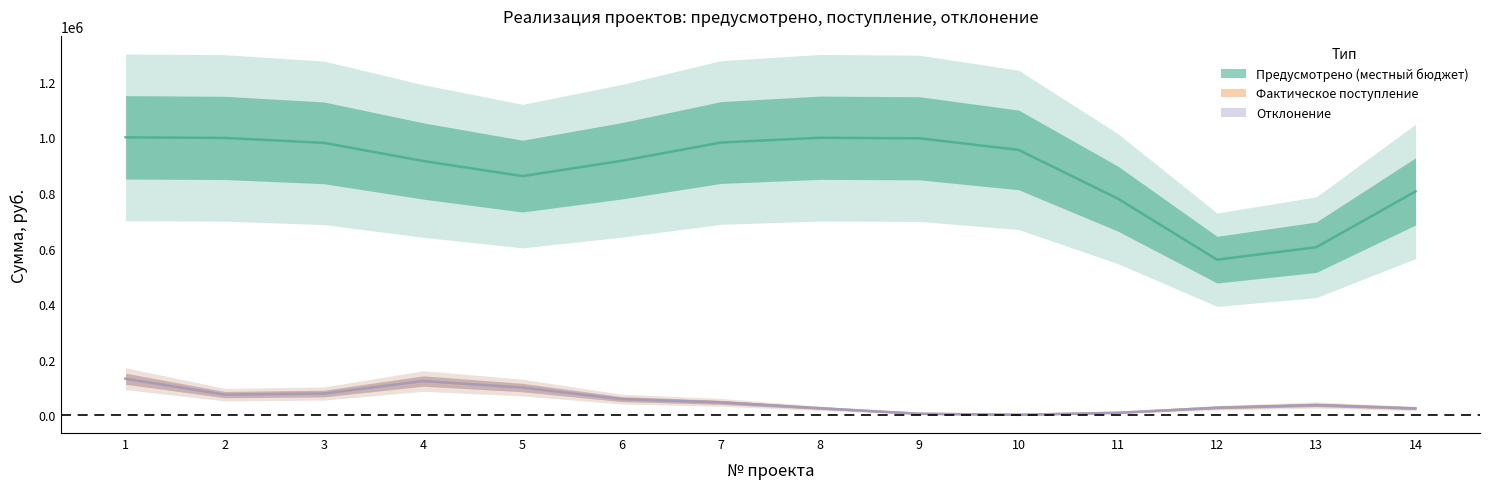

Which category has the highest value in the Предусмотрено (местный бюджет) series?

1